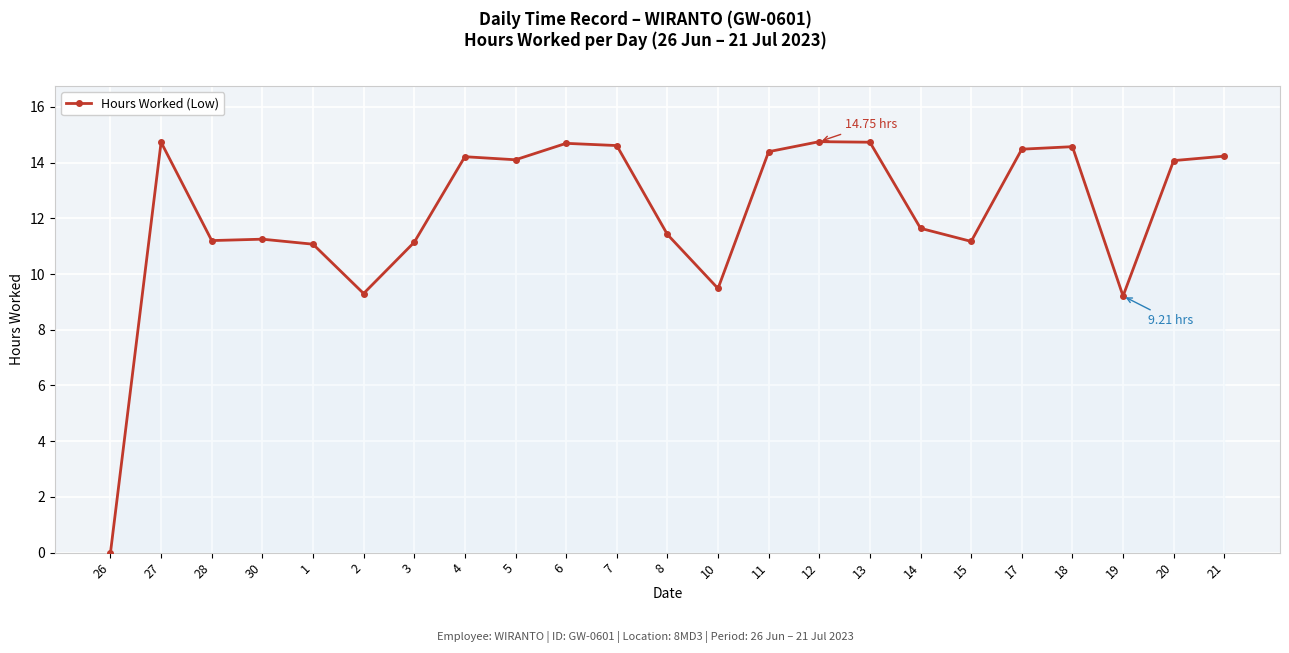

What is the maximum value shown in the chart?

14.8